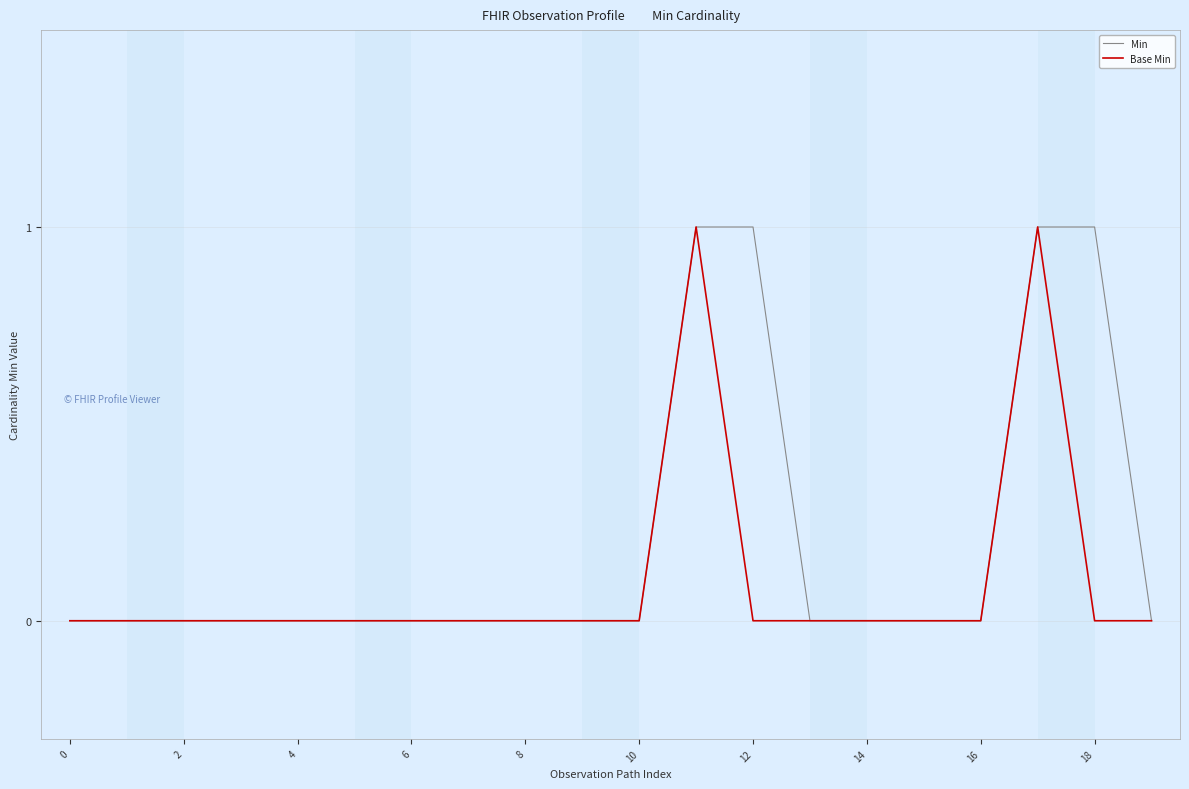

Which series has the largest total across all categories?

Min